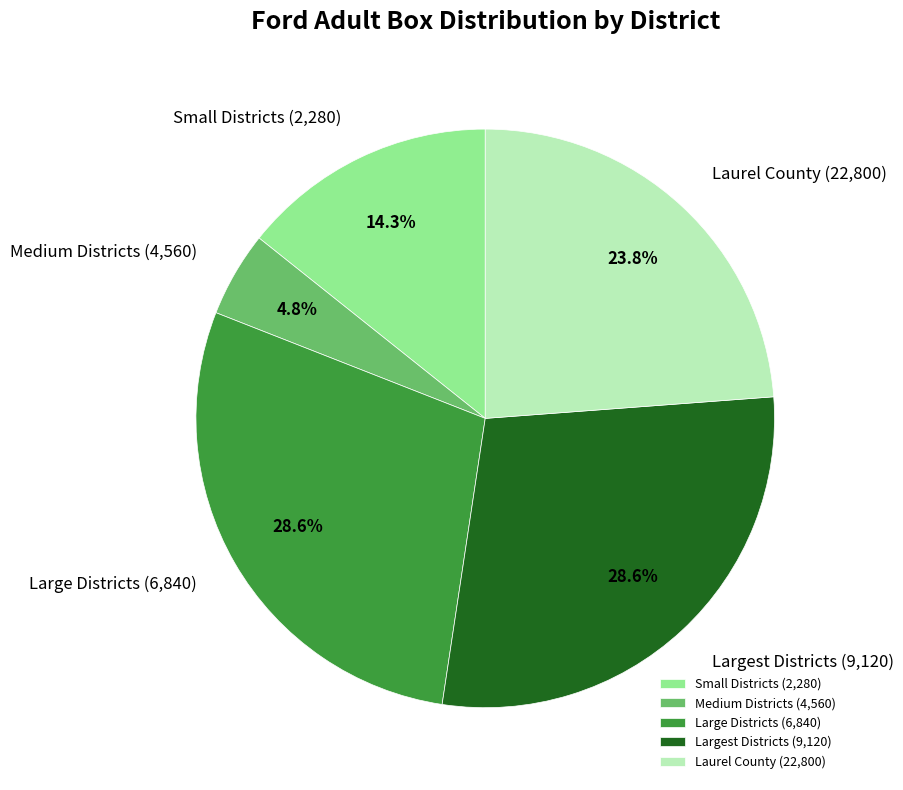

How many slices are in this pie chart?

5